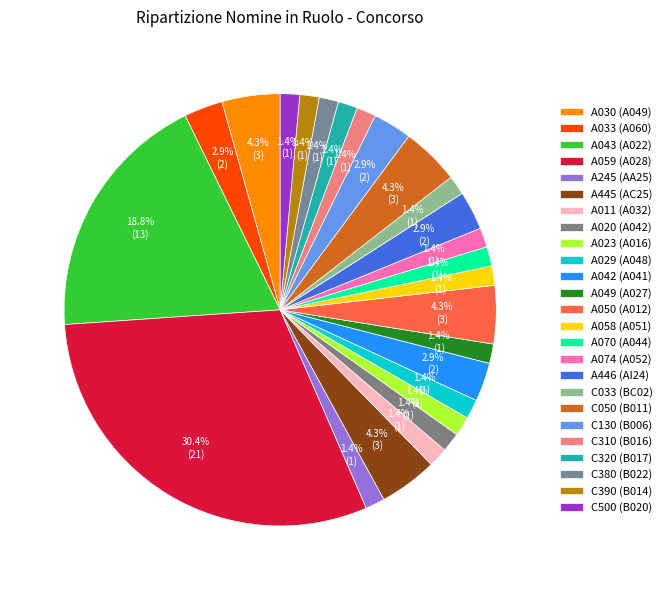

Is it true that A020 (A042) is 11% of the pie?

False